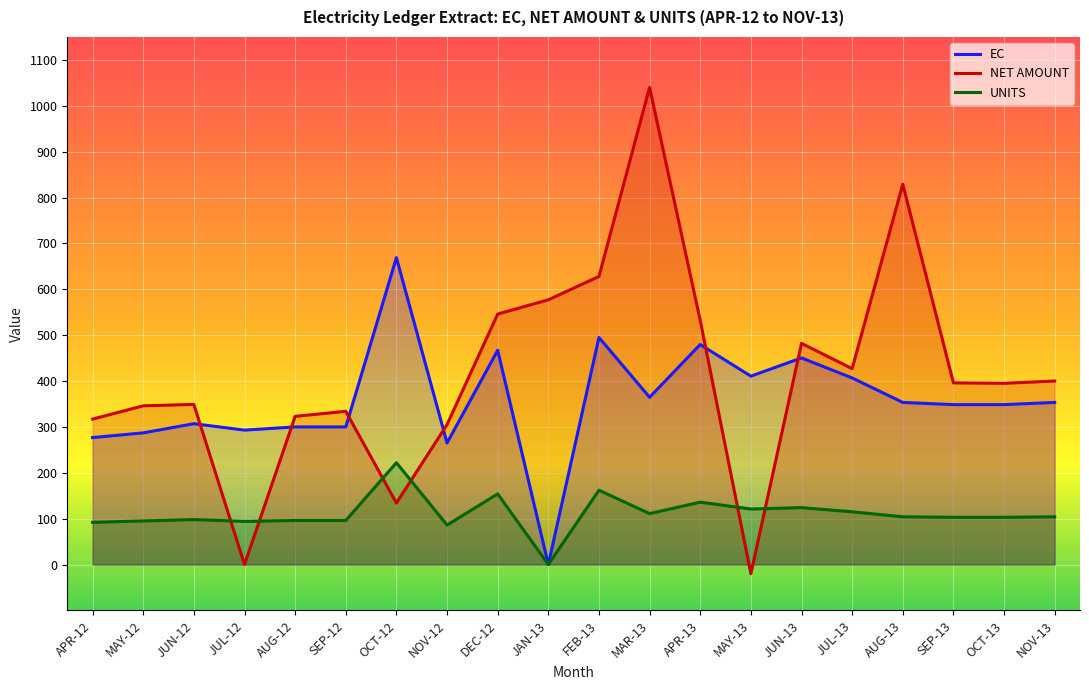

Where do NET AMOUNT and UNITS first cross each other?

JUN-12 and JUL-12